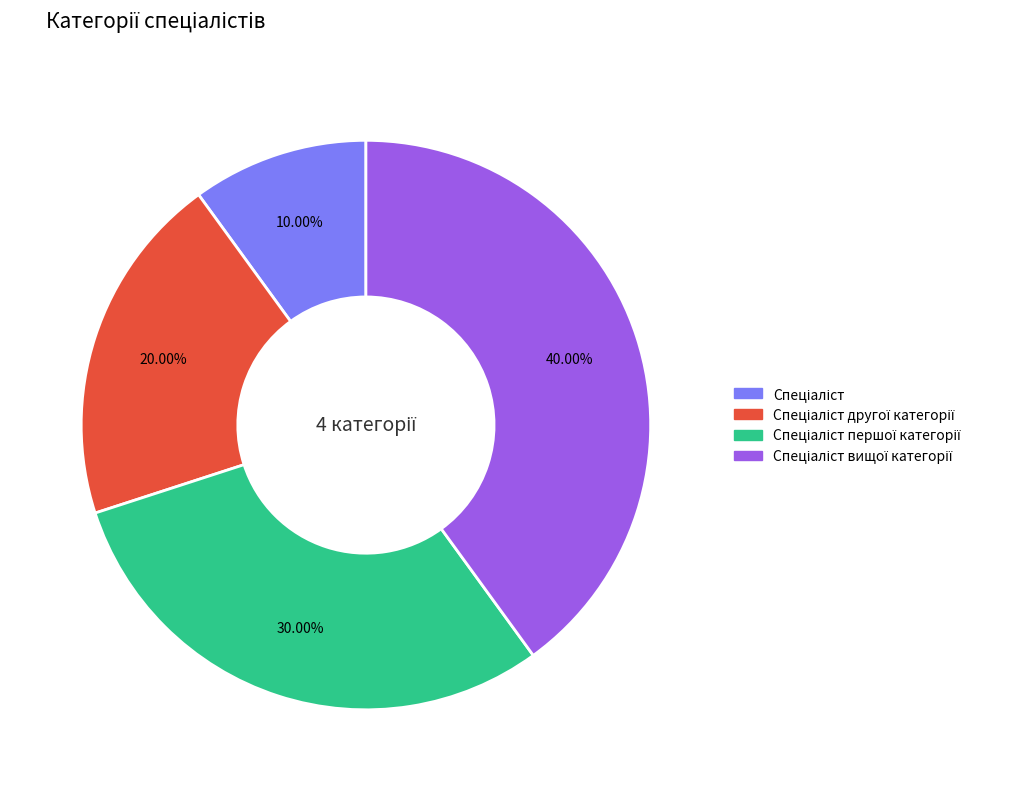

Does any single category account for the majority?

No